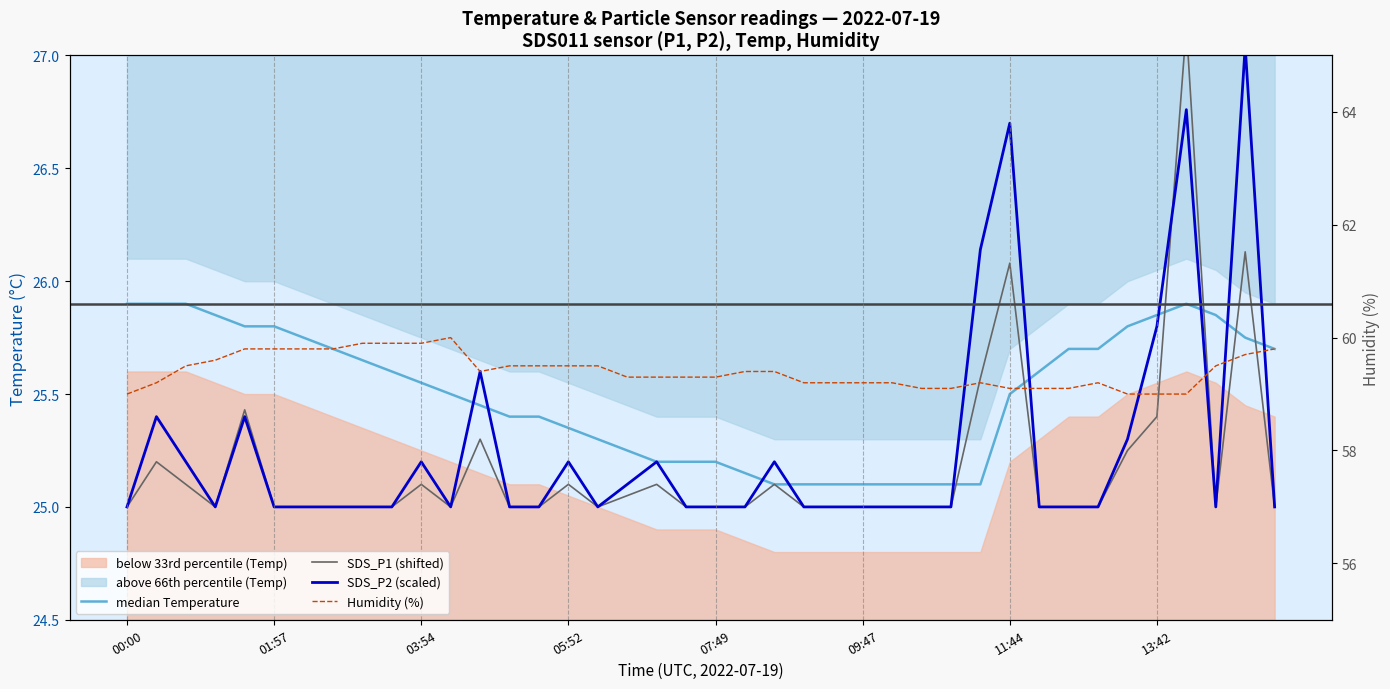

Does the chart have visible grid lines?

No